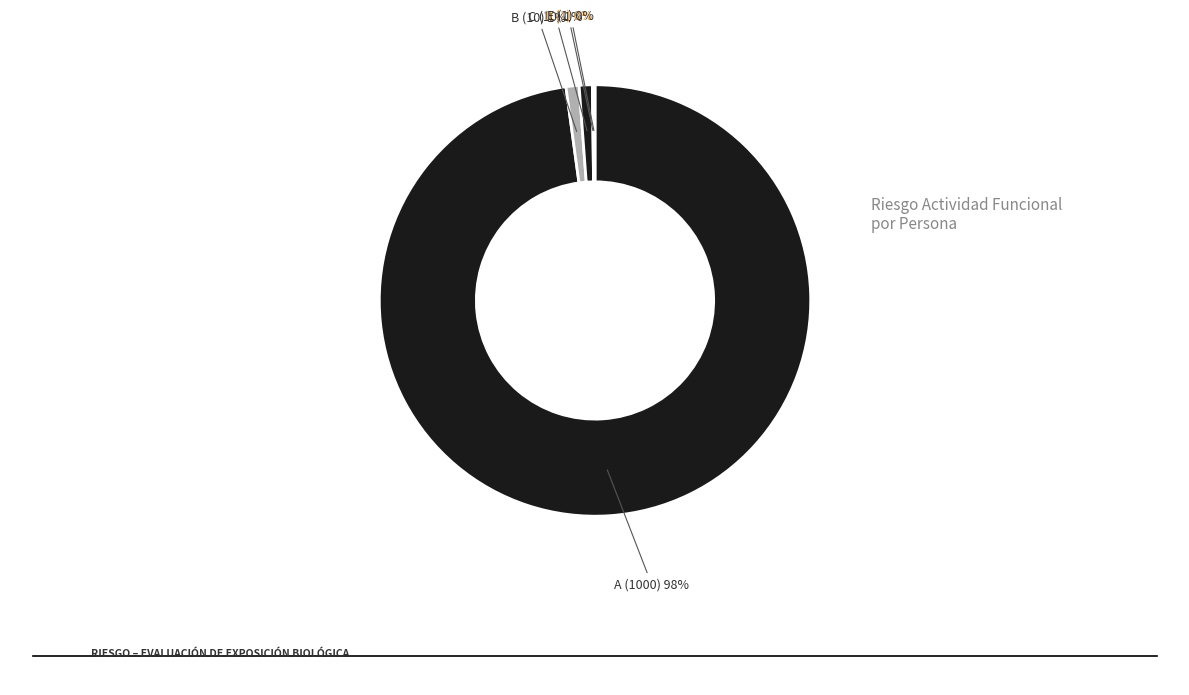

How many slices are in this pie chart?

5